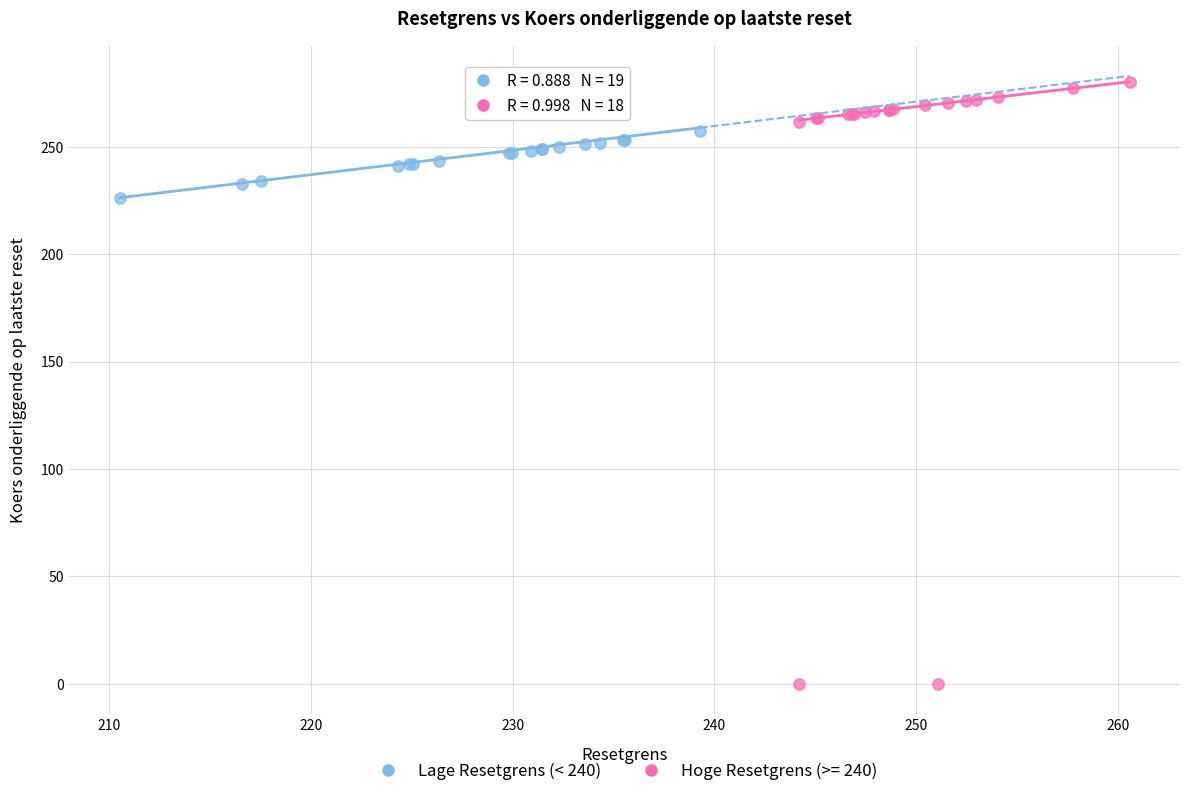

Which series reaches the maximum Y coordinate?

Hoge Resetgrens (>= 240)